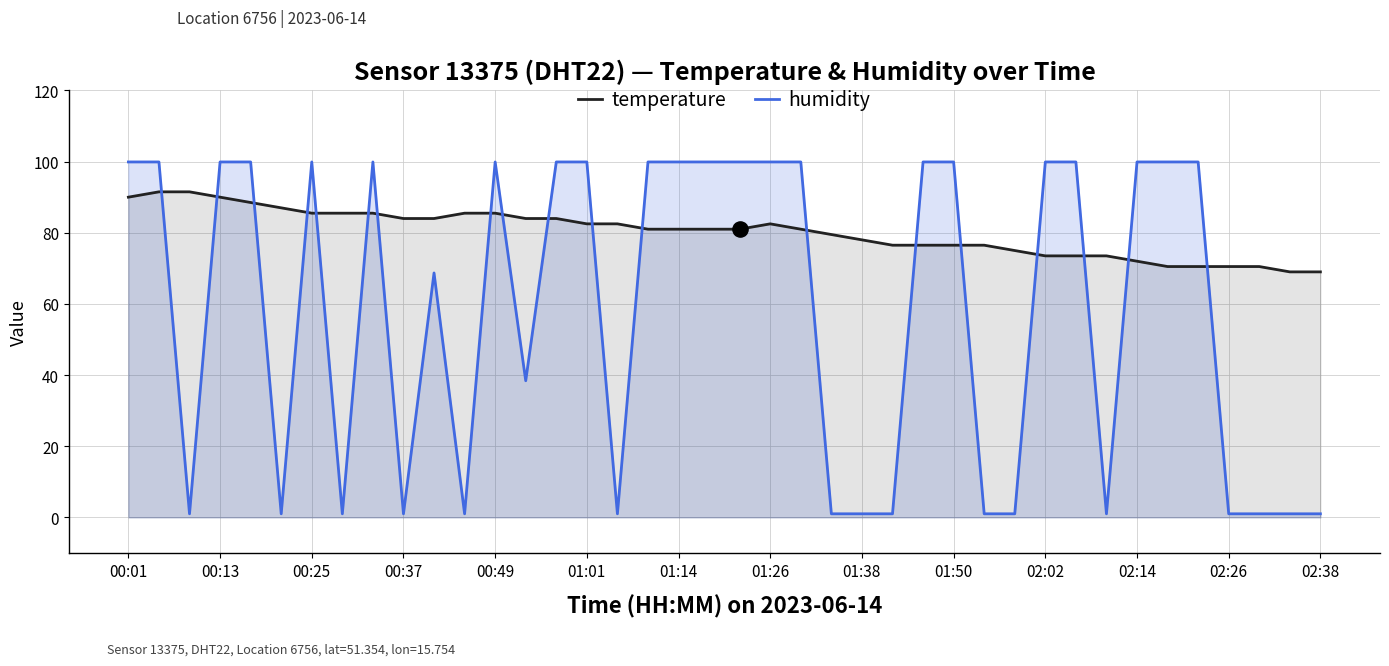

Which series has the largest total across all categories?

temperature